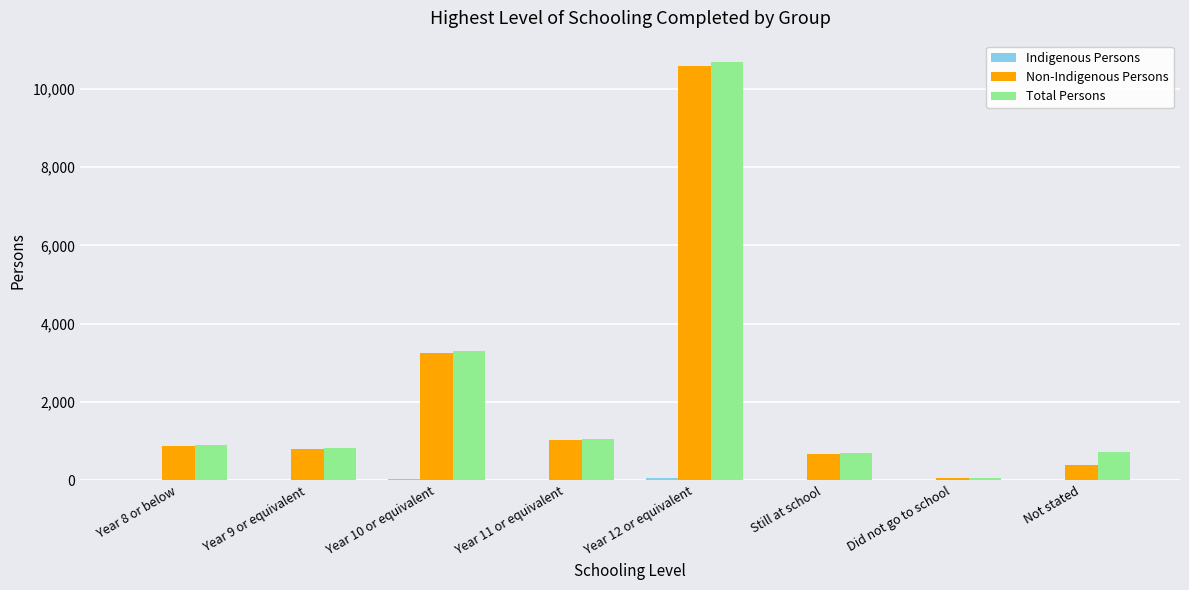

What is the maximum value shown in the chart?

10696